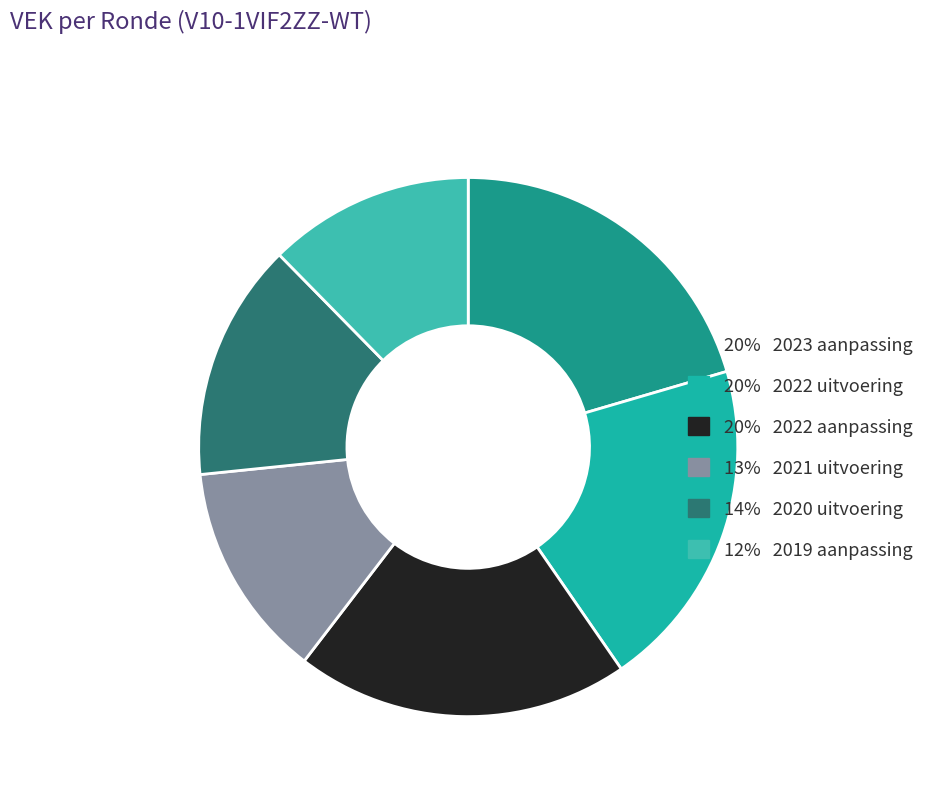

How many slices are in this pie chart?

6